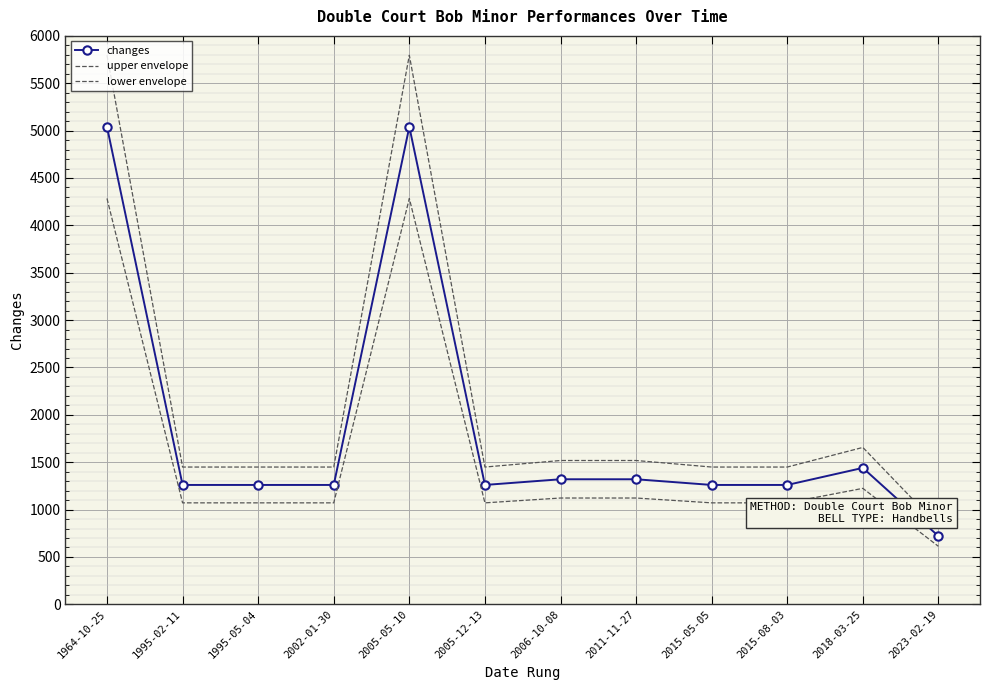

Reading left to right, what are all the values shown in this chart?

changes: 1964-10-25=5040.0	1995-02-11=1260.0	1995-05-04=1260.0	2002-01-30=1260.0	2005-05-10=5040.0	2005-12-13=1260.0	2006-10-08=1320.0	2011-11-27=1320.0	2015-05-05=1260.0	2015-08-03=1260.0	2018-03-25=1440.0	2023-02-19=720.0
upper envelope: 1964-10-25=5796.0	1995-02-11=1449.0	1995-05-04=1449.0	2002-01-30=1449.0	2005-05-10=5796.0	2005-12-13=1449.0	2006-10-08=1518.0	2011-11-27=1518.0	2015-05-05=1449.0	2015-08-03=1449.0	2018-03-25=1656.0	2023-02-19=828.0
lower envelope: 1964-10-25=4284.0	1995-02-11=1071.0	1995-05-04=1071.0	2002-01-30=1071.0	2005-05-10=4284.0	2005-12-13=1071.0	2006-10-08=1122.0	2011-11-27=1122.0	2015-05-05=1071.0	2015-08-03=1071.0	2018-03-25=1224.0	2023-02-19=612.0